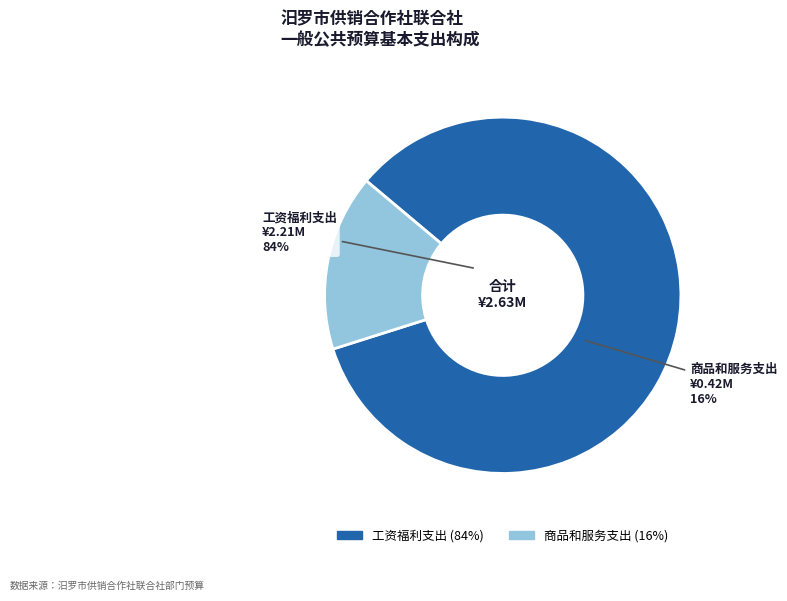

Which slice is the largest?

工资福利支出